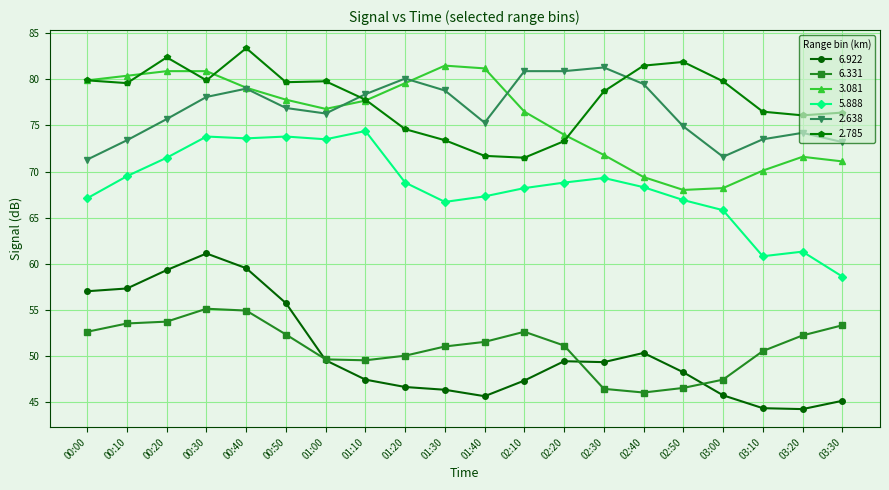

Is the value of 2.638 at 00:50 greater than the value of 6.922 at 01:40?

Yes